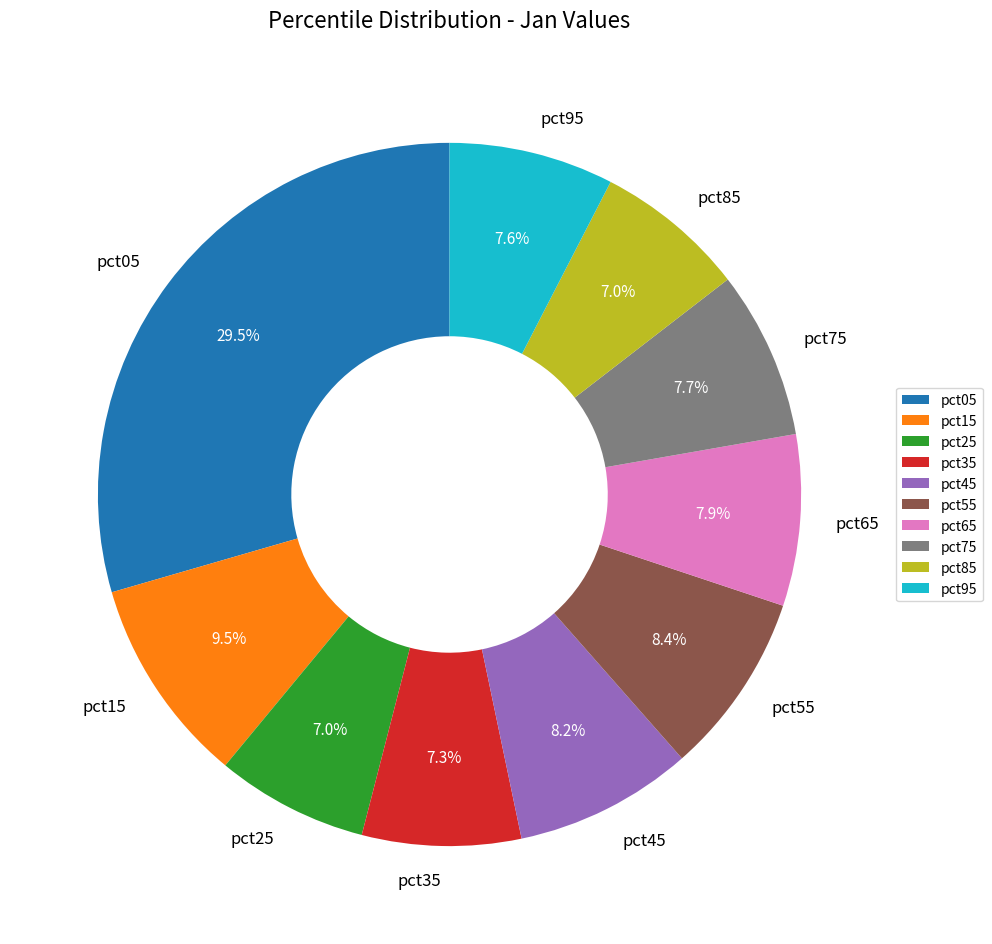

Is it true that pct15 is 4% of the pie?

False